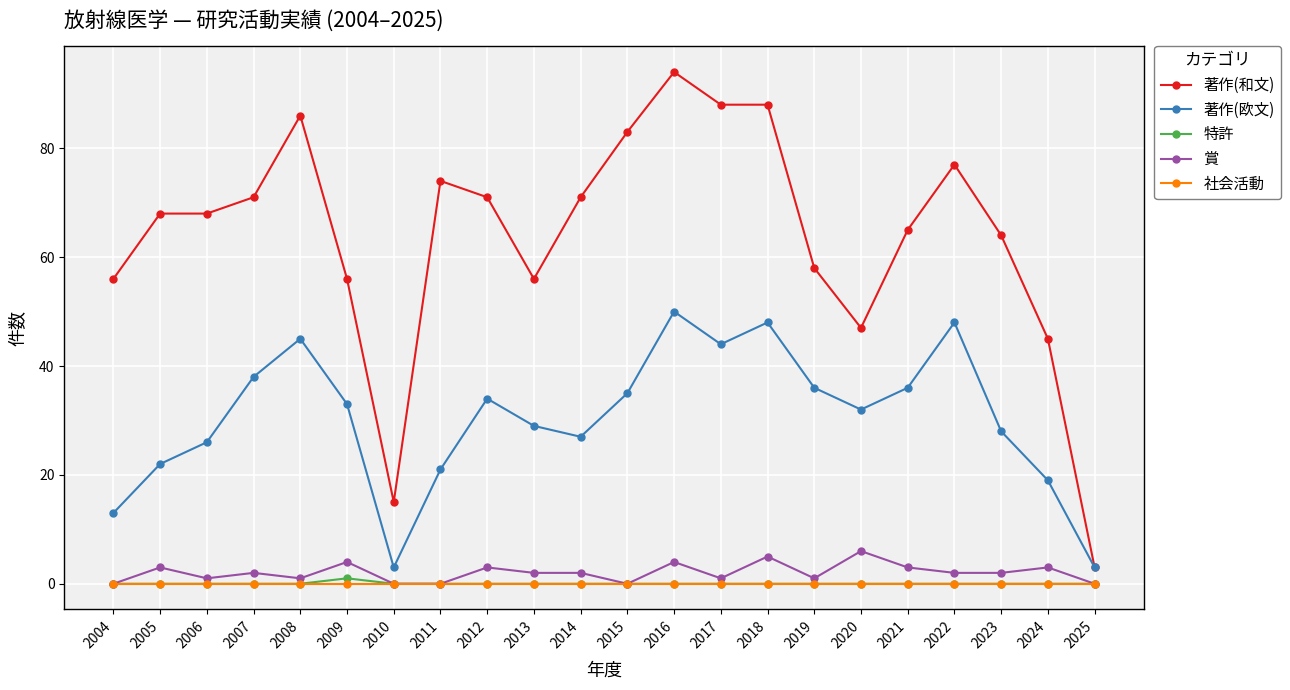

What is the maximum value shown in the chart?

94